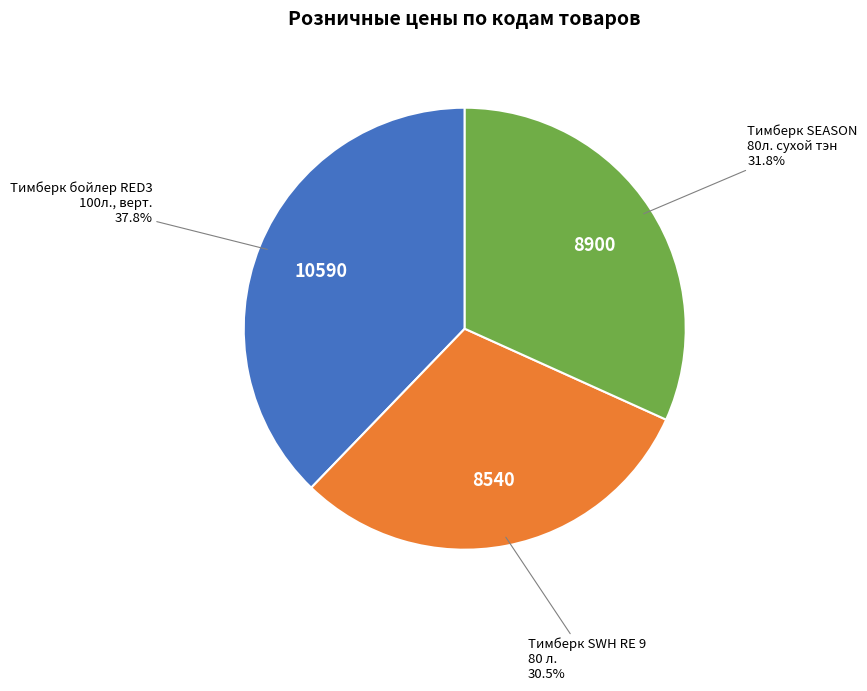

Is there a majority slice in this chart?

No